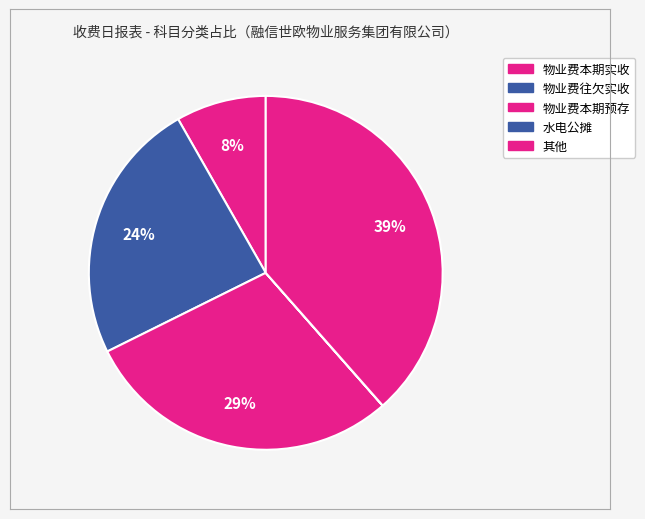

How many slices are in this pie chart?

5